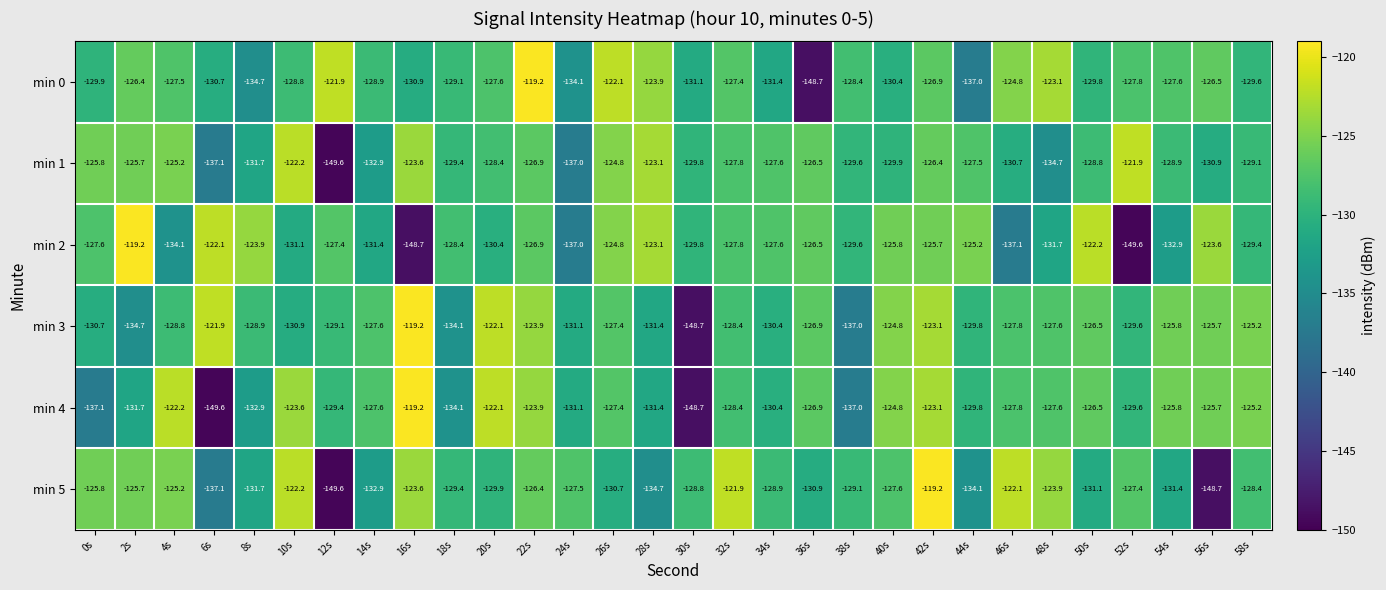

Between 6s and 22s, which series saw the biggest shift?

min 4